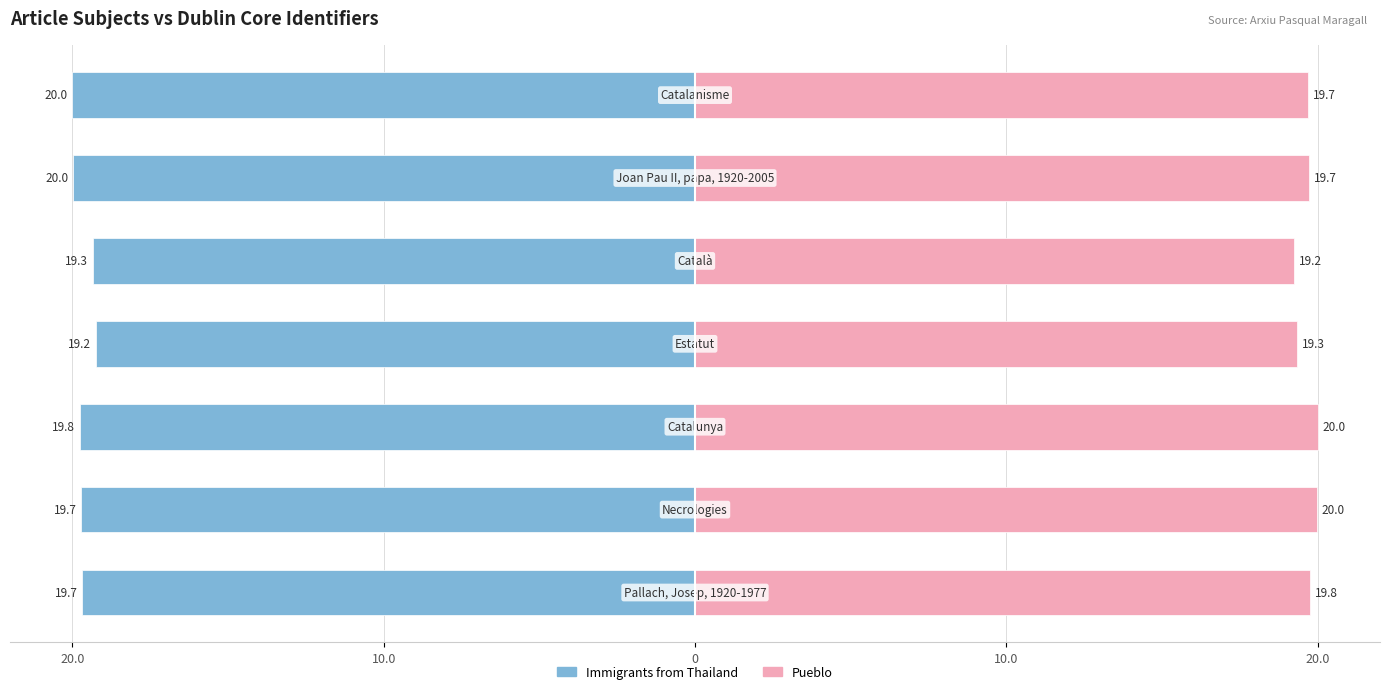

Is the value of Immigrants from Thailand at 10.0 greater than the value of Pueblo at 20.0?

No